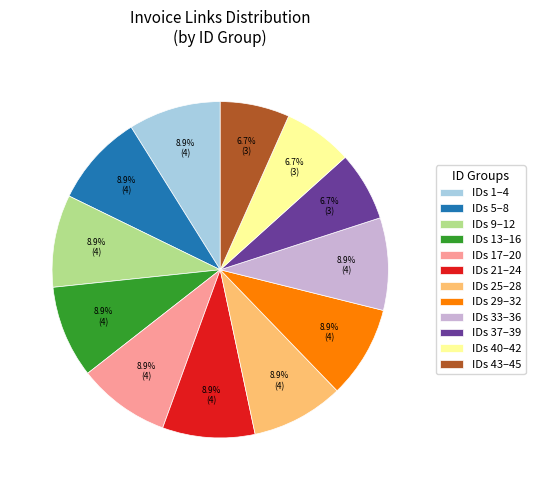

Does IDs 33–36 account for over 50% of the chart?

No